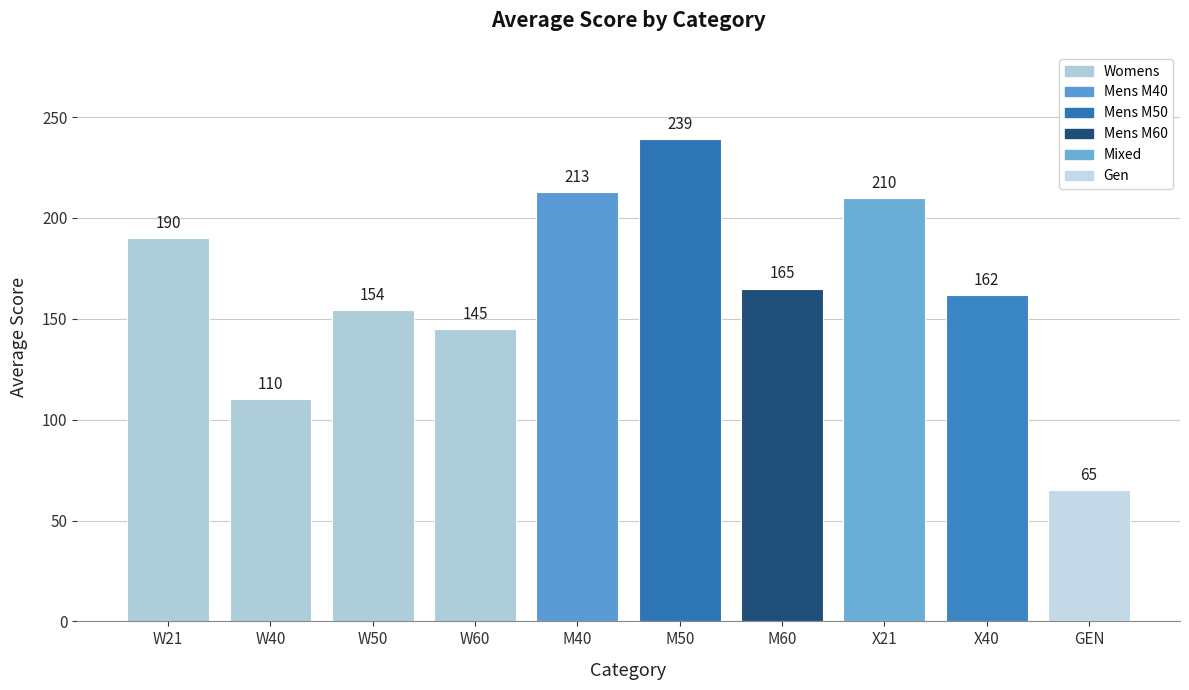

What is the greatest value displayed?

239.2